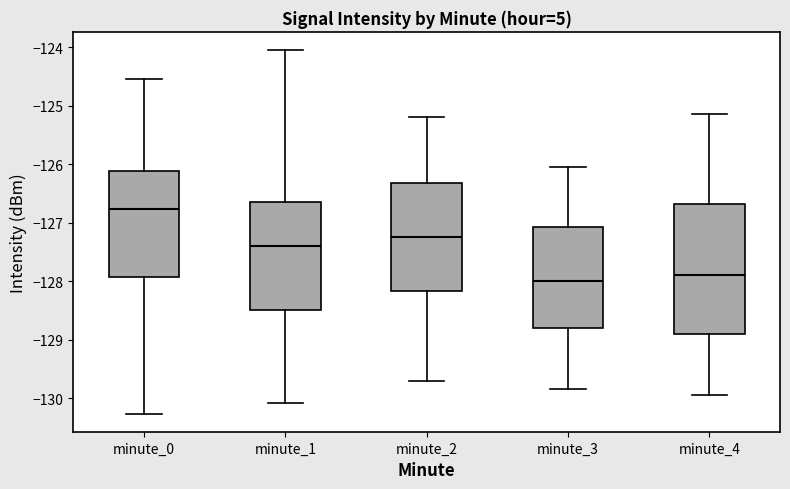

Which box's median line is the highest?

minute_0